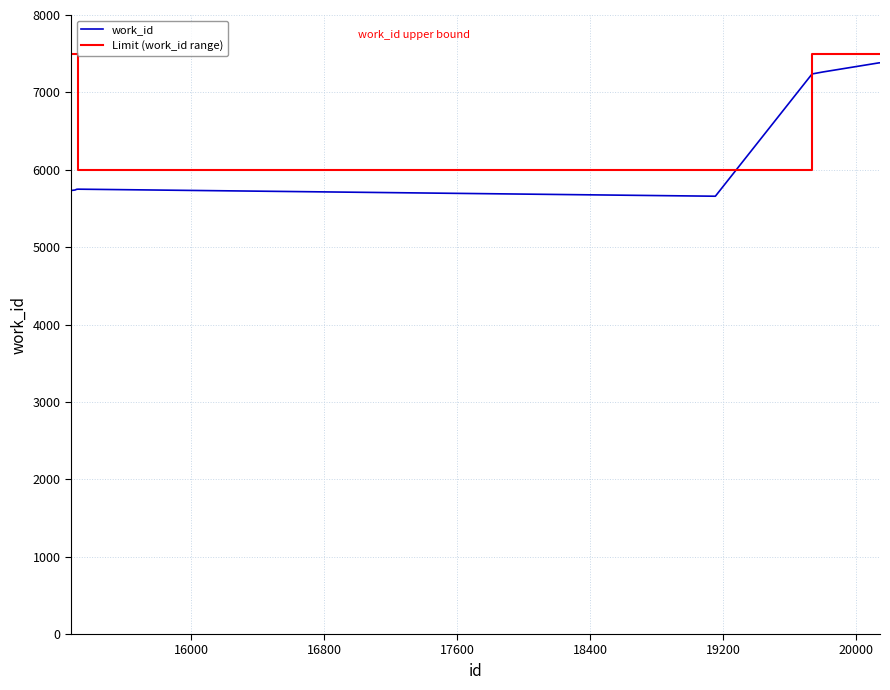

True or false: there are more than 0 points higher than both neighbors.

False